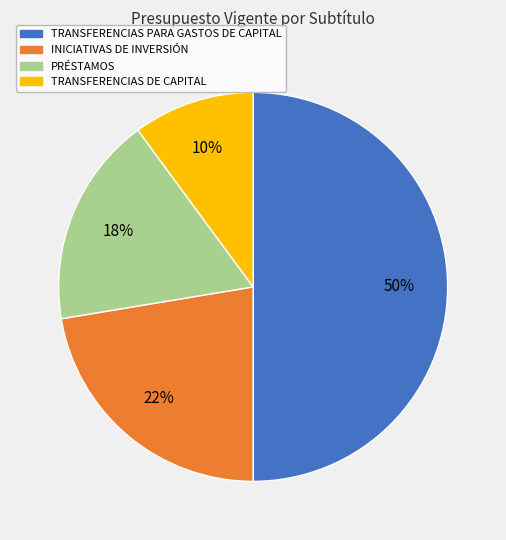

How many slices are in this pie chart?

4